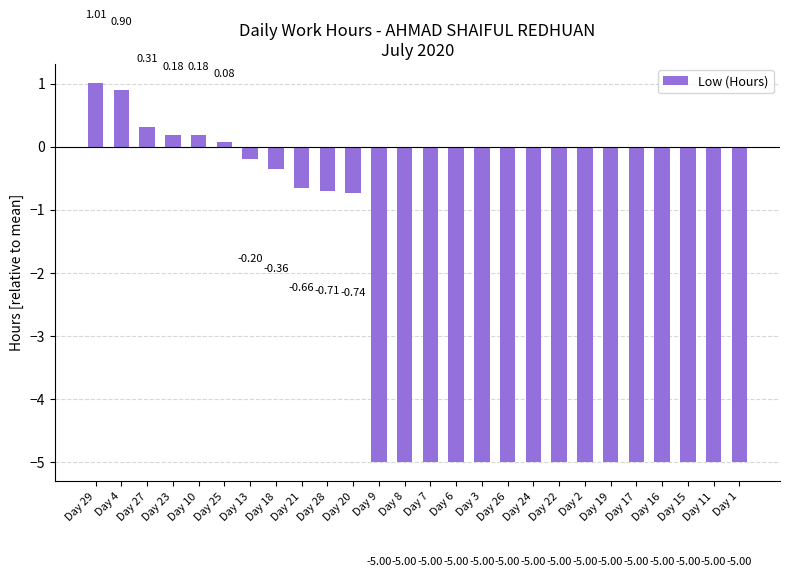

How many series are shown in this chart?

1